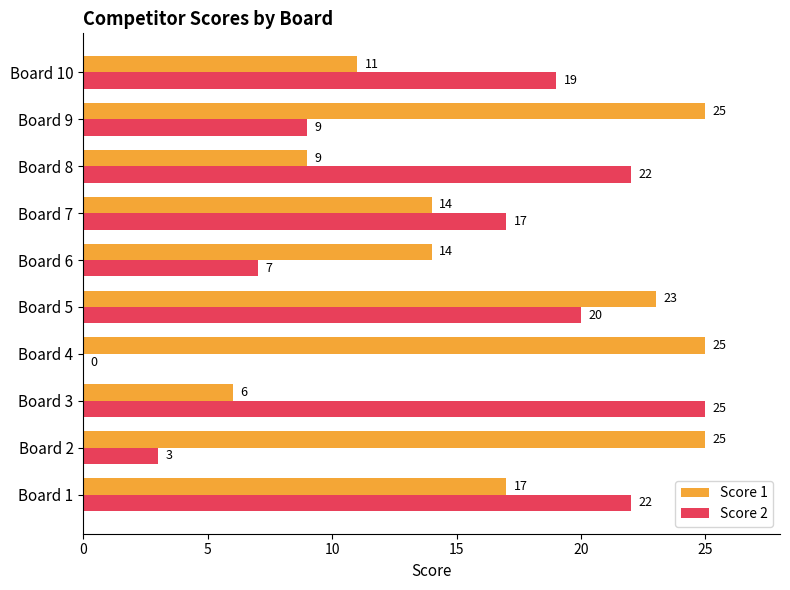

What is the greatest value displayed?

25